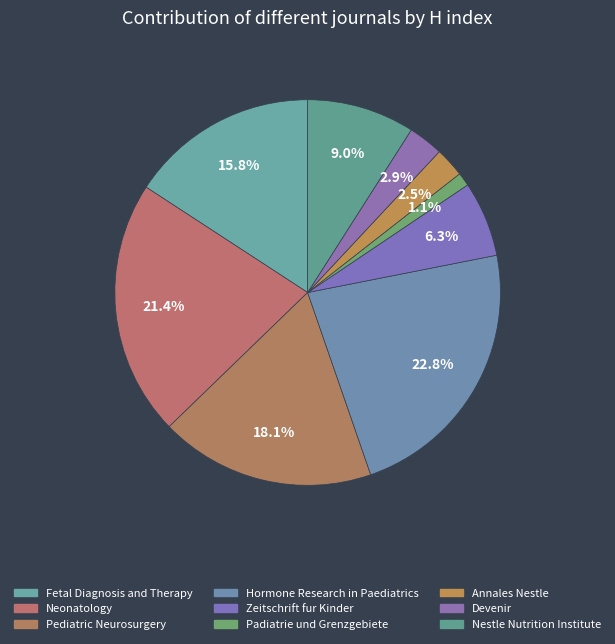

To the nearest percent, what is the difference between the Pediatric Neurosurgery and Padiatrie und Grenzgebiete slice percentages?

17%